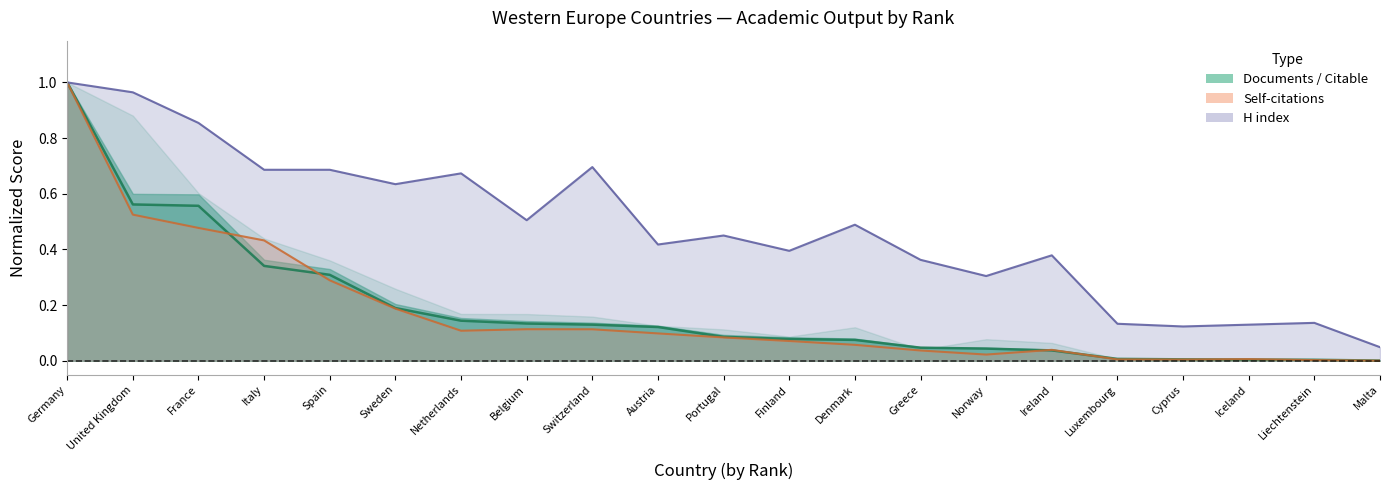

True or false: H index and Citable documents cross at least once.

False